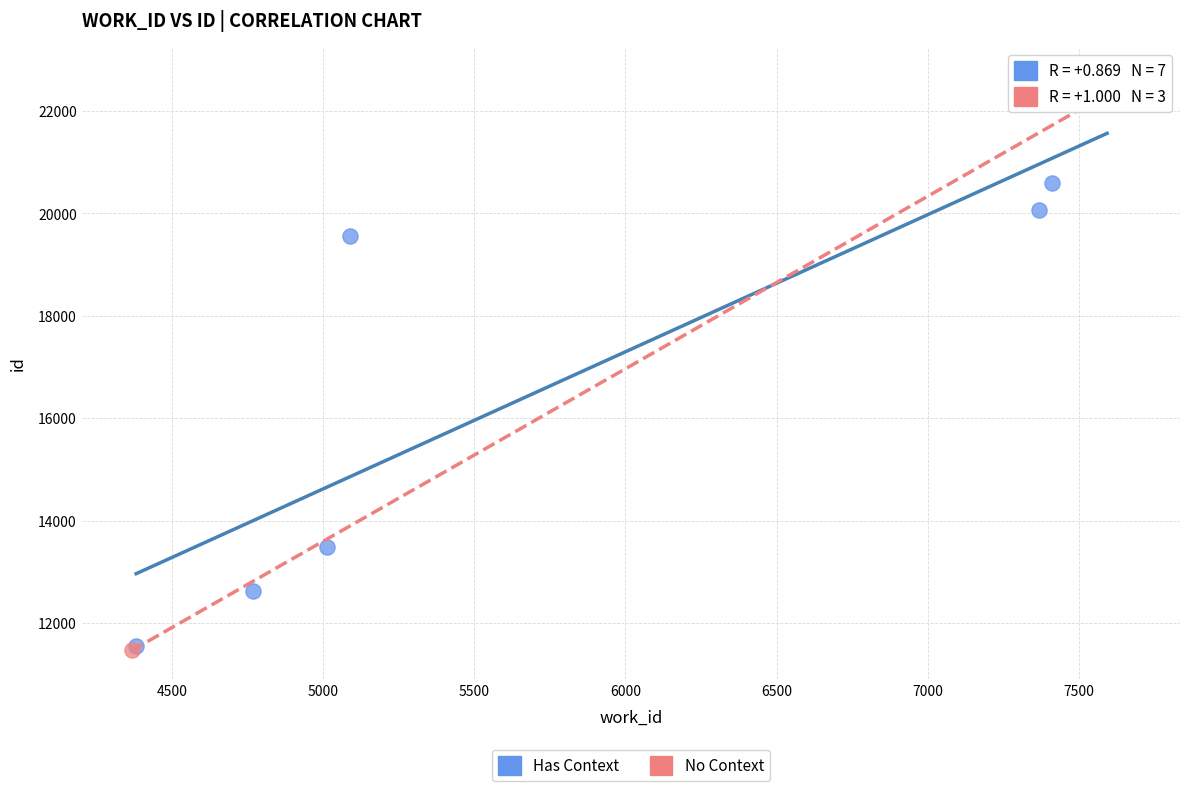

Which series has the widest spread of Y values?

No Context